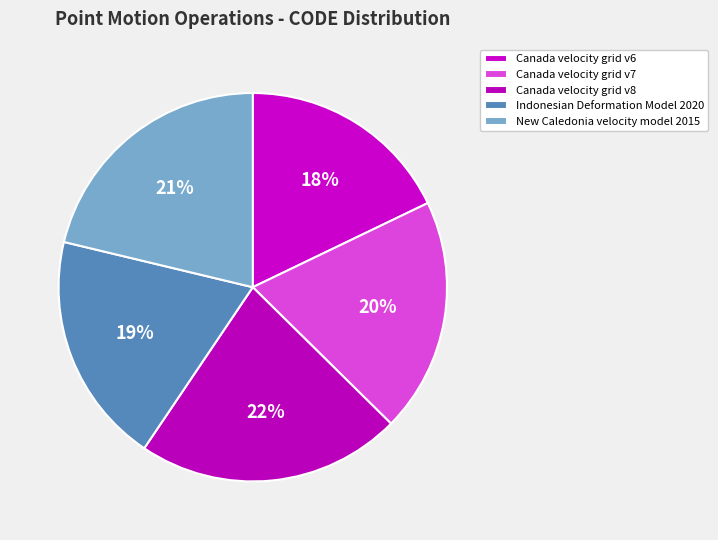

Is it true that Canada velocity grid v8 is 22% of the pie?

True